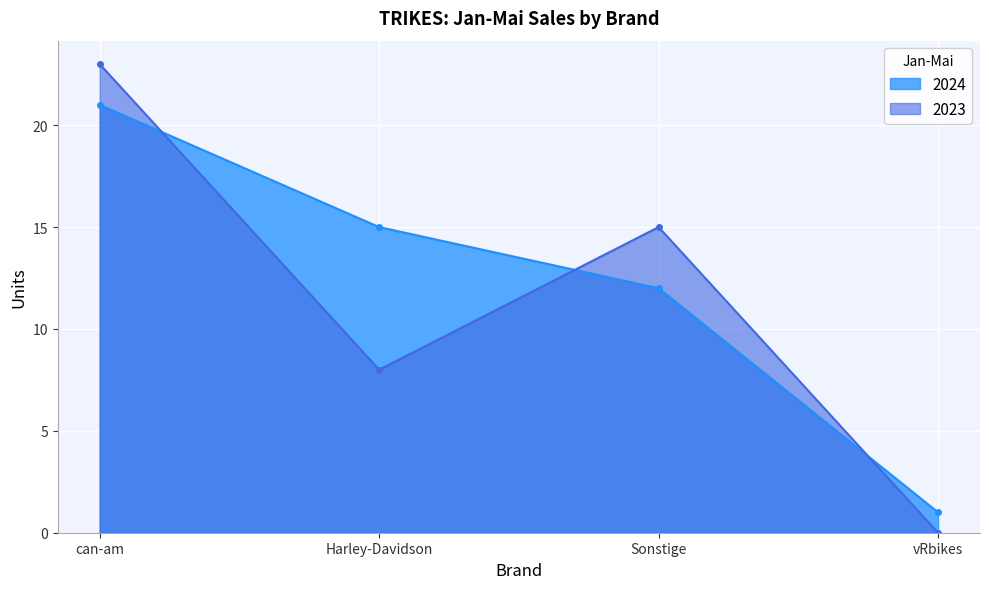

At which label does 2023 first exceed 15?

can-am